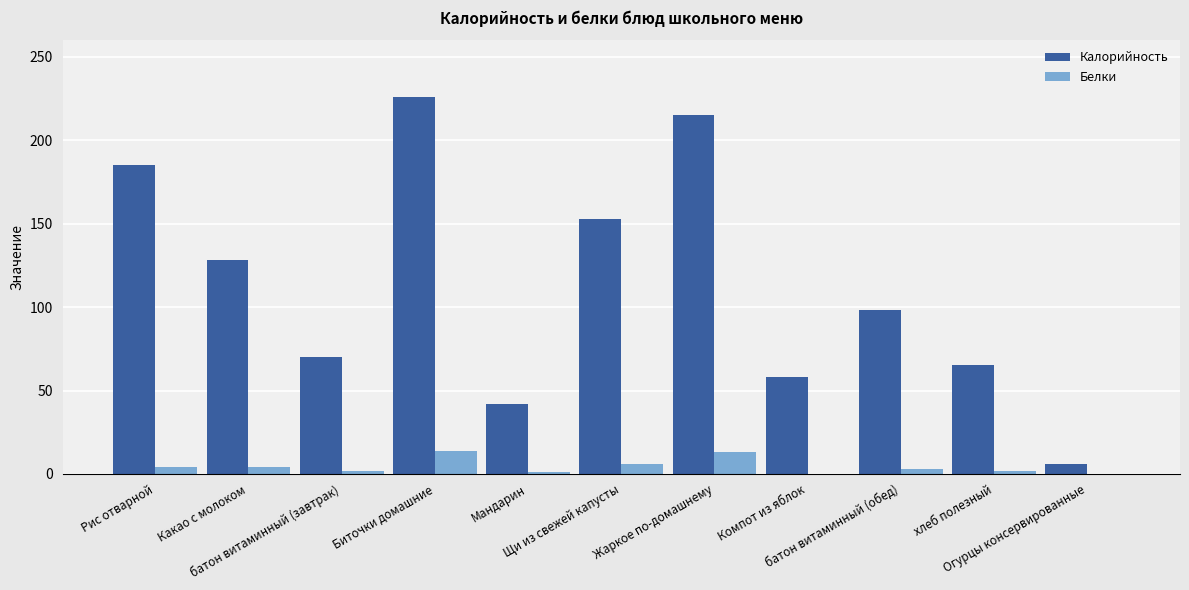

Which series has the largest total across all categories?

Калорийность